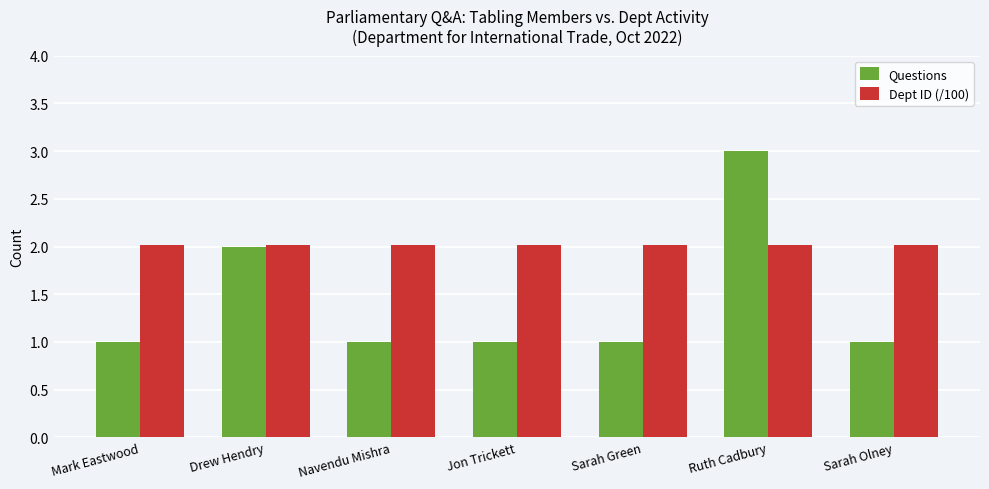

What is the spread (max minus min) of values at Ruth Cadbury?

1.0